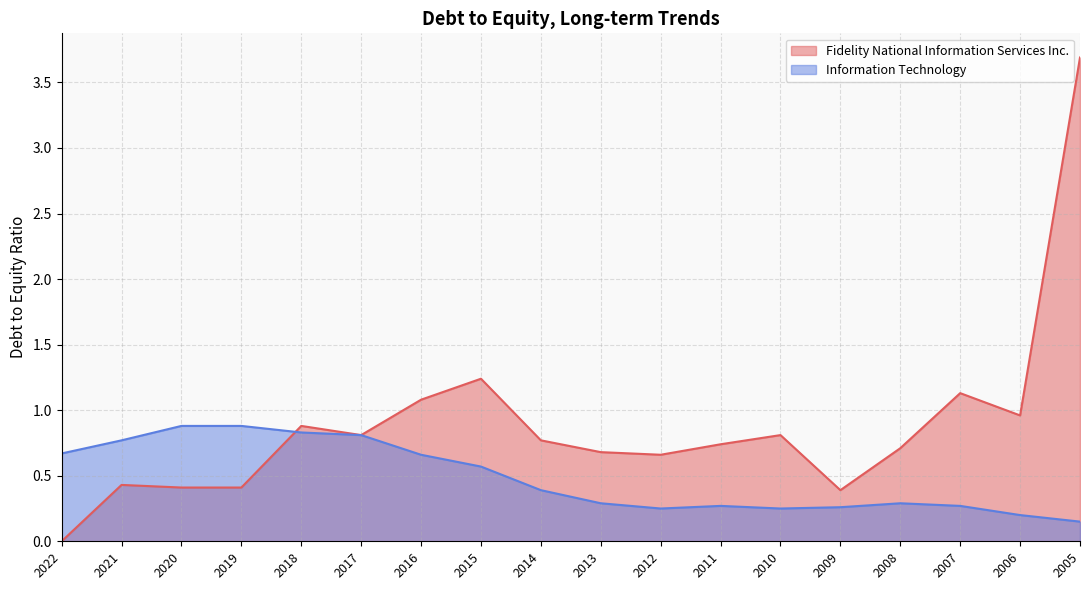

Which has a higher value, 2016 or 2006?

2016